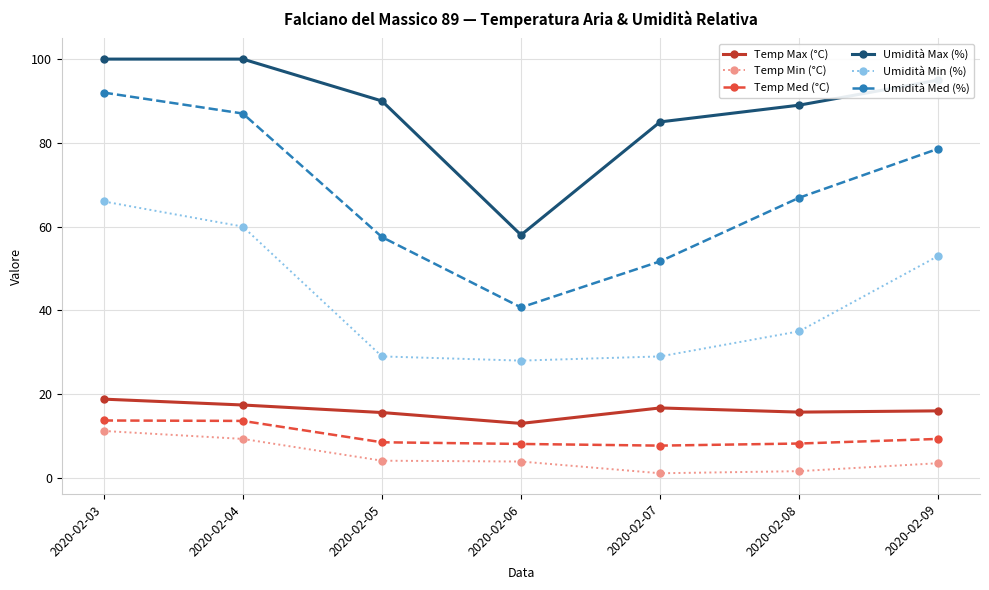

The Temp Max (°C) series shows 16.0 at 2020-02-09. True or false?

True